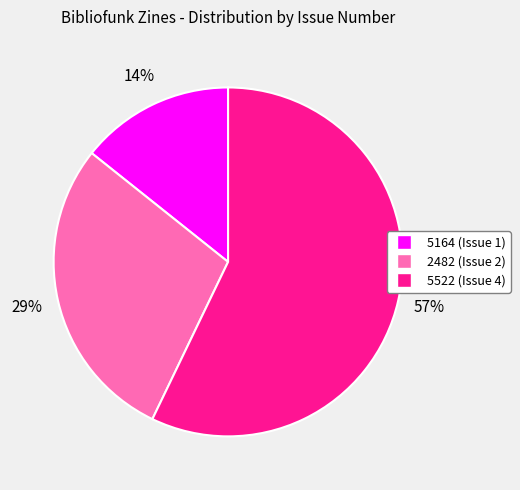

To the nearest percent, what is the average slice percentage?

33%